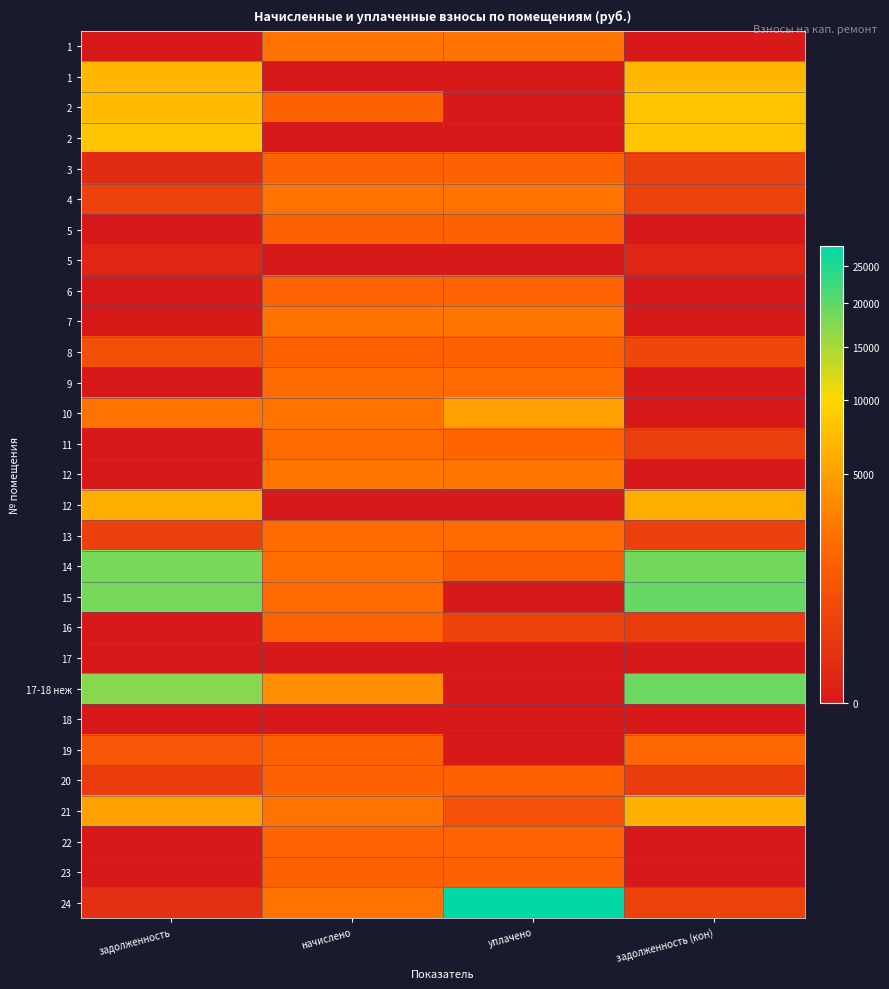

How many data points does each series have?

4